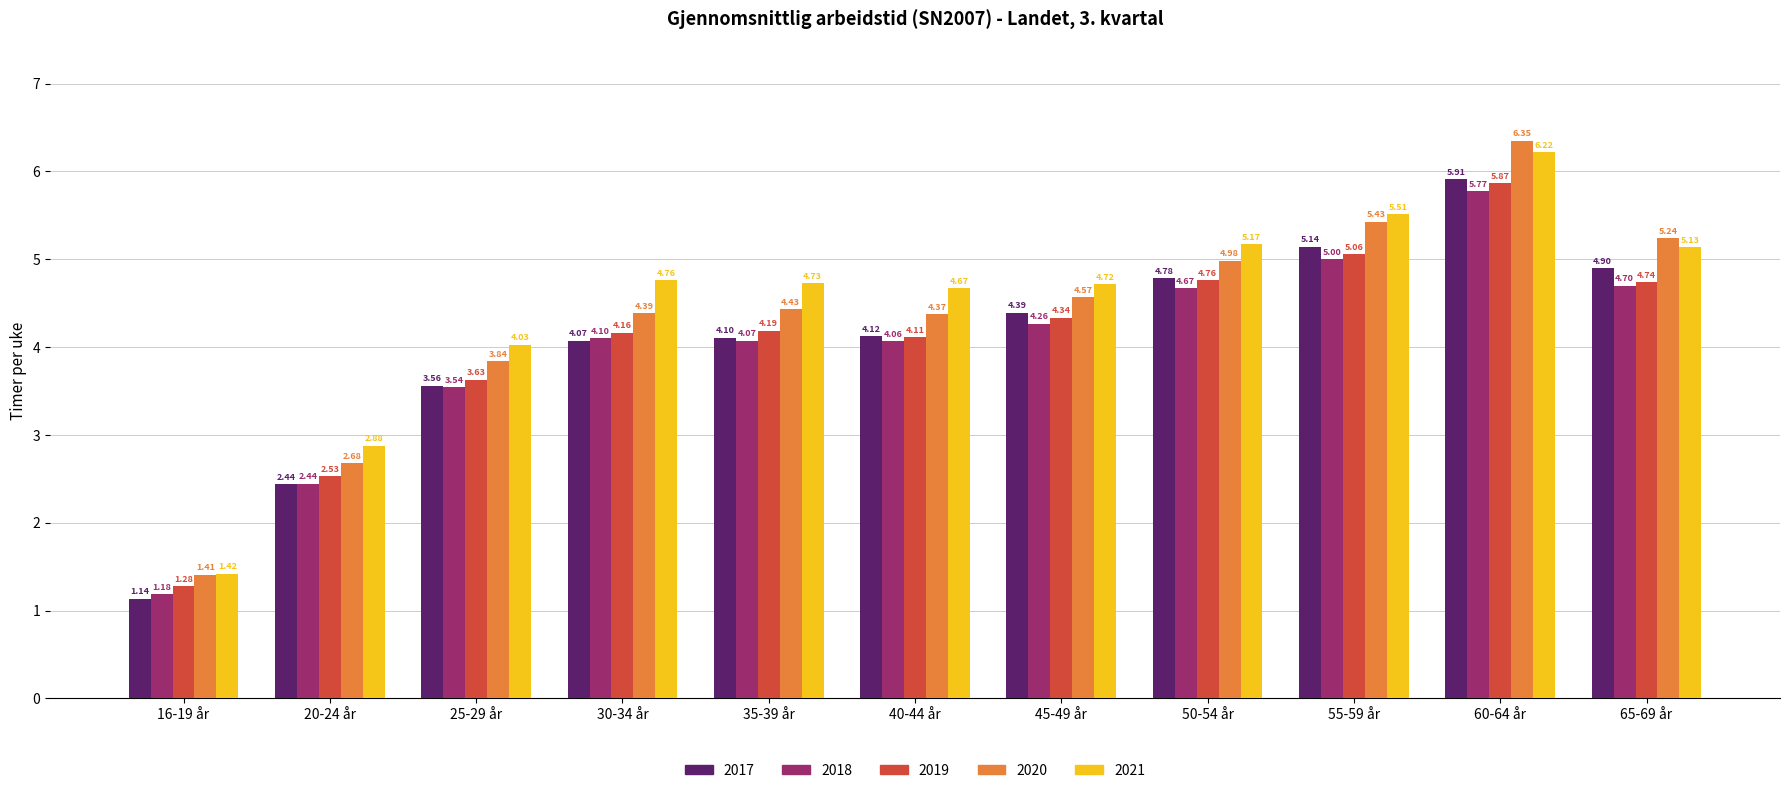

The value of 2018 at 40-44 år is 4.1. True or false?

True